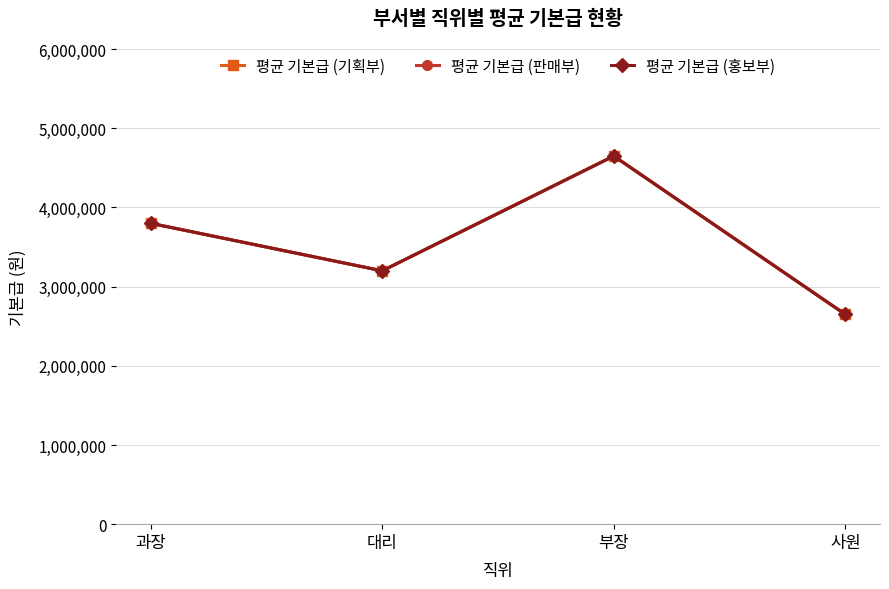

The value of 평균 기본급 (판매부) at 과장 is 1909030. True or false?

False